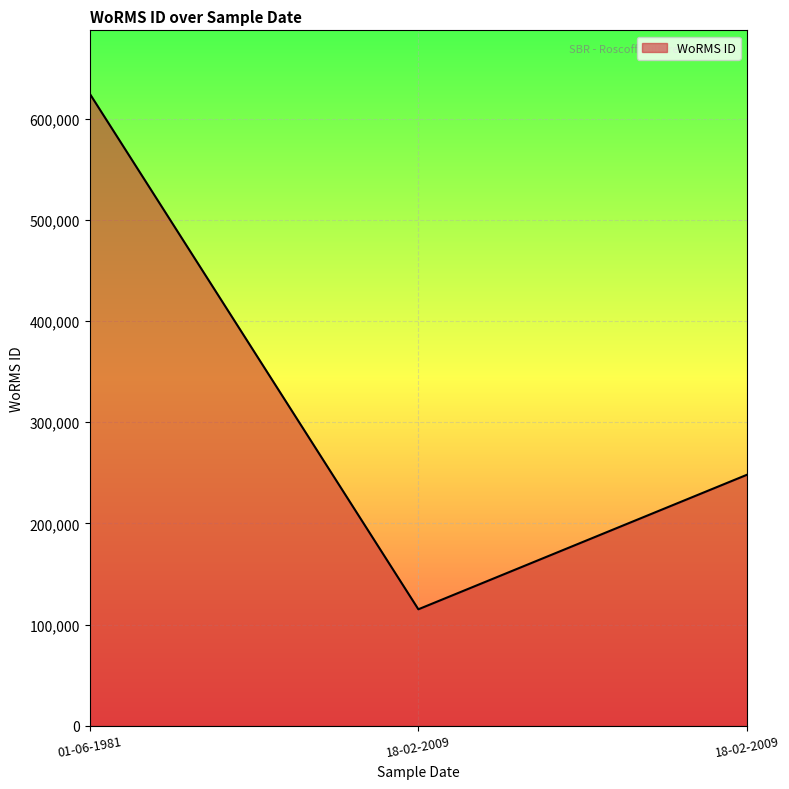

What is the maximum value shown in the chart?

624974